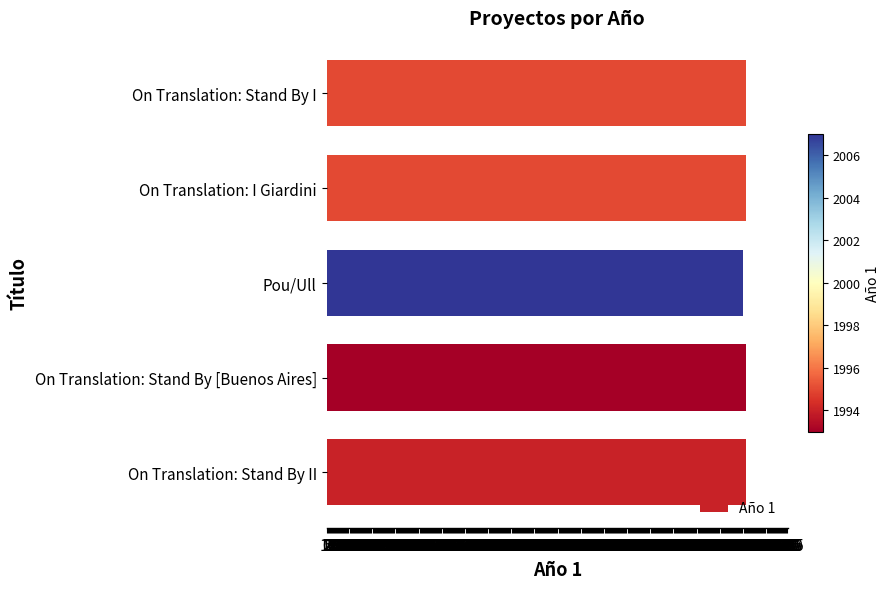

What is the ratio of the value at On Translation: Stand By I to the value at Pou/Ull?

1.0